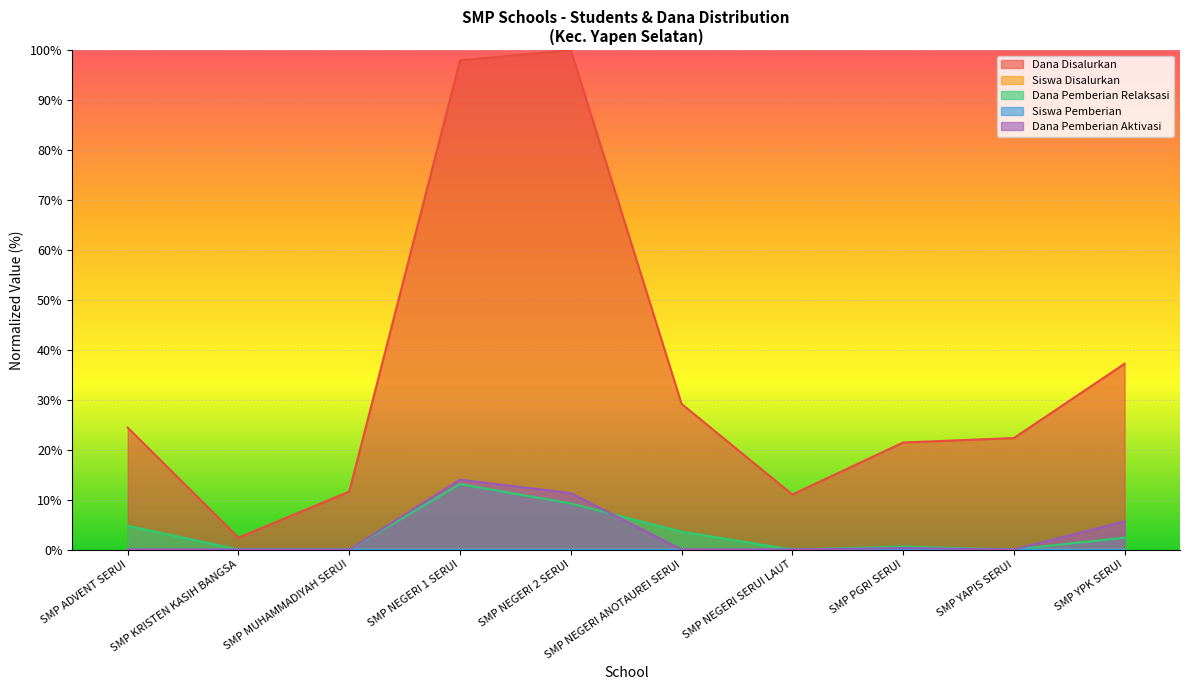

True or false: Siswa Pemberian and Dana Disalurkan intersect in this chart.

False